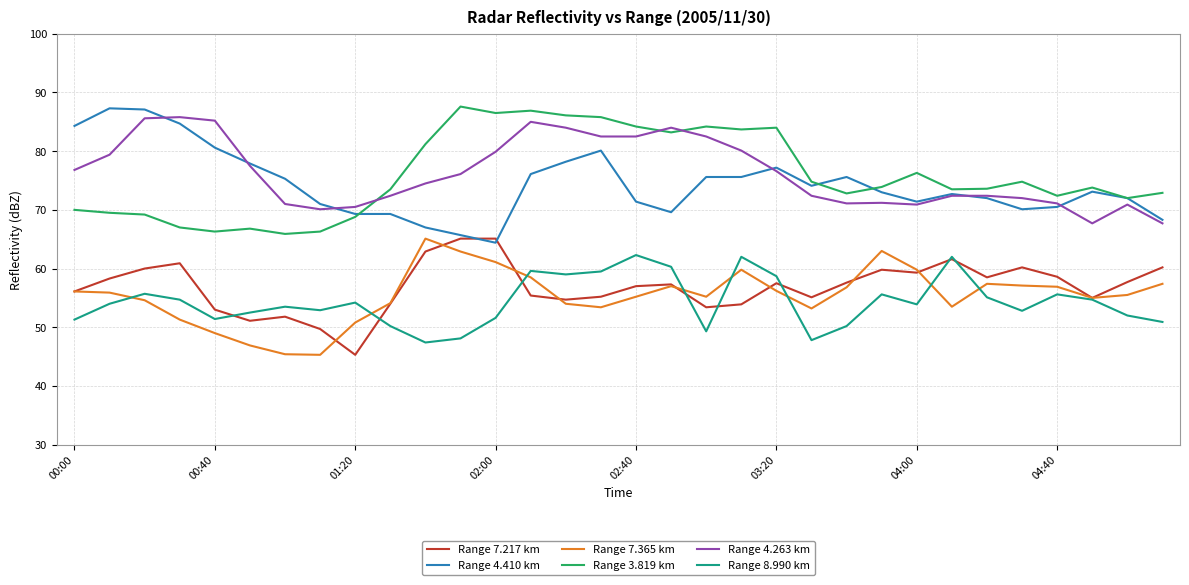

What is the minimum value for Range 4.410 km?

64.4